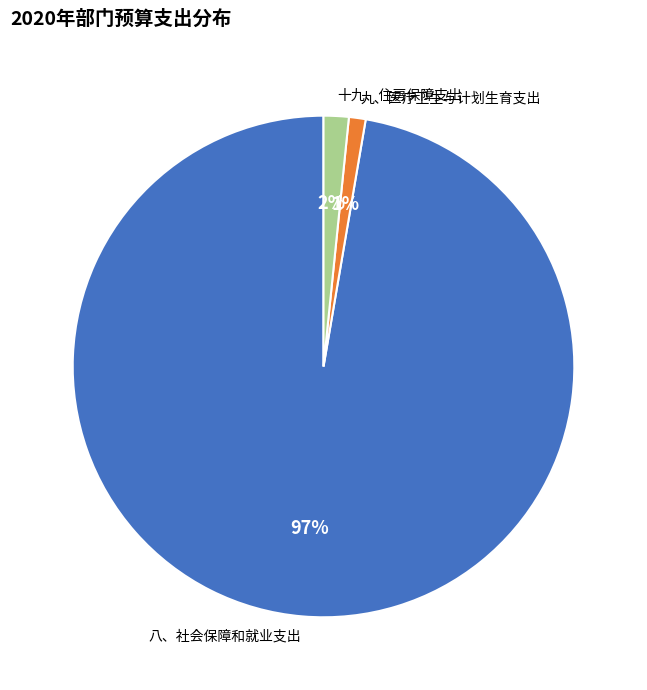

Rank the categories by value from highest to lowest.

八、社会保障和就业支出, 十九、住房保障支出, 九、医疗卫生与计划生育支出